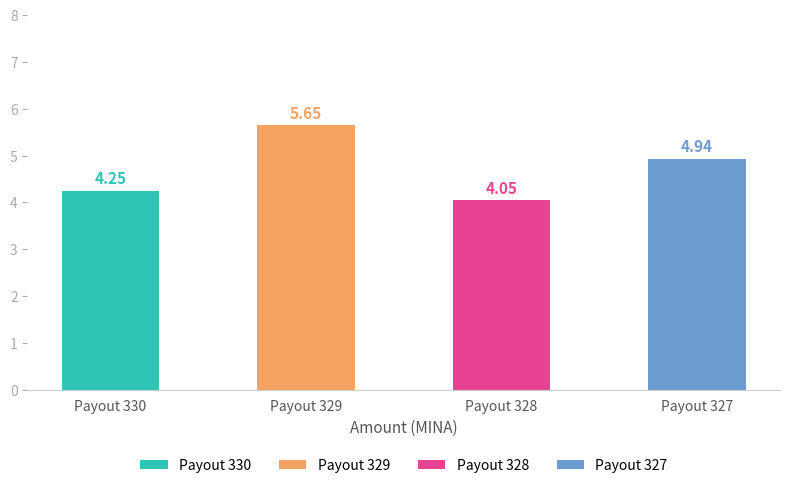

Where does the data first go above 4?

Payout 330